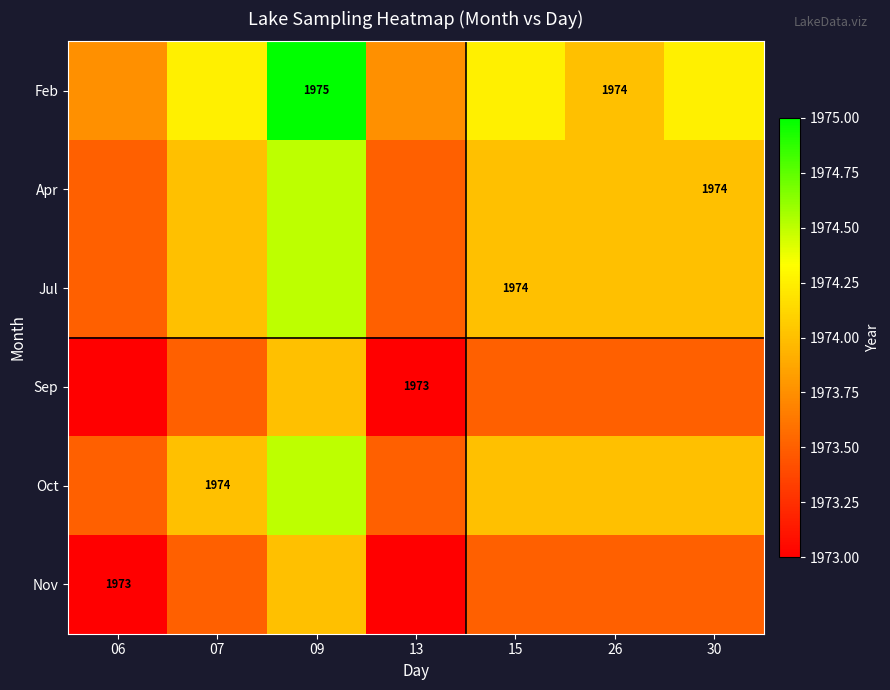

Which series has the largest total across all categories?

Feb